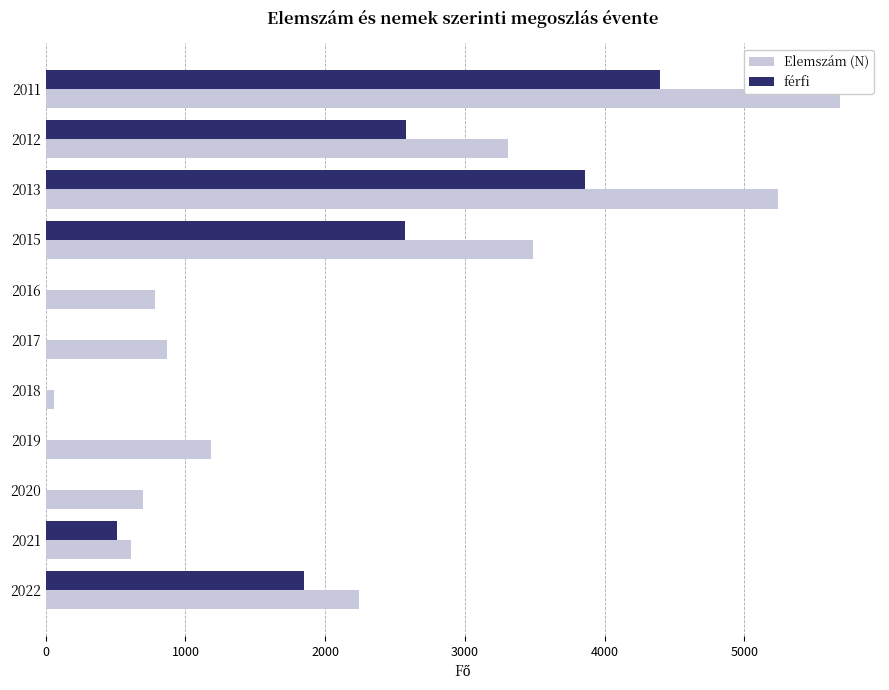

Which series has the largest total across all categories?

Elemszám (N)